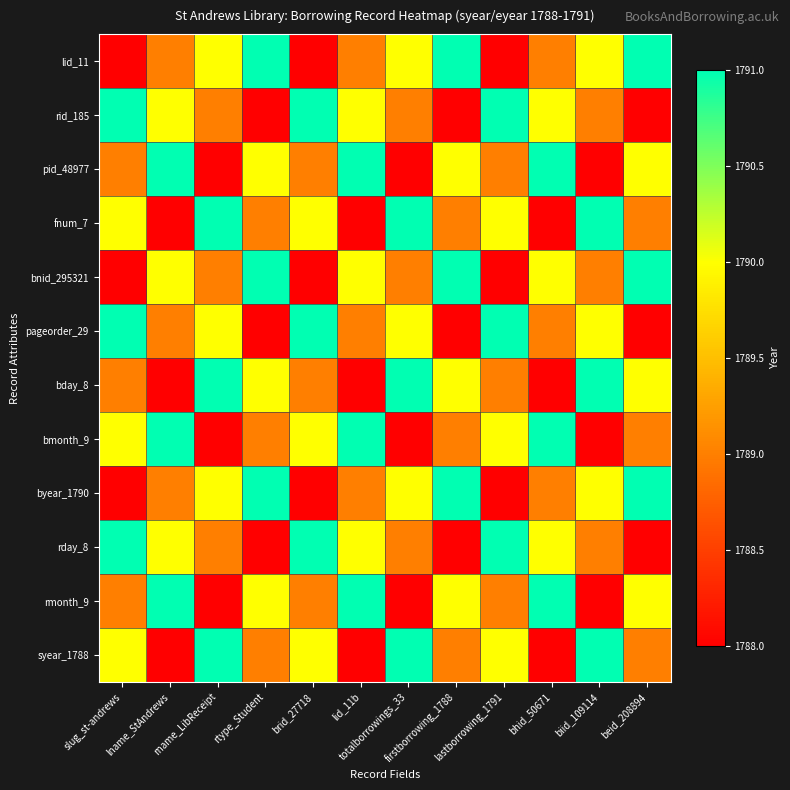

What is the greatest value displayed?

1791